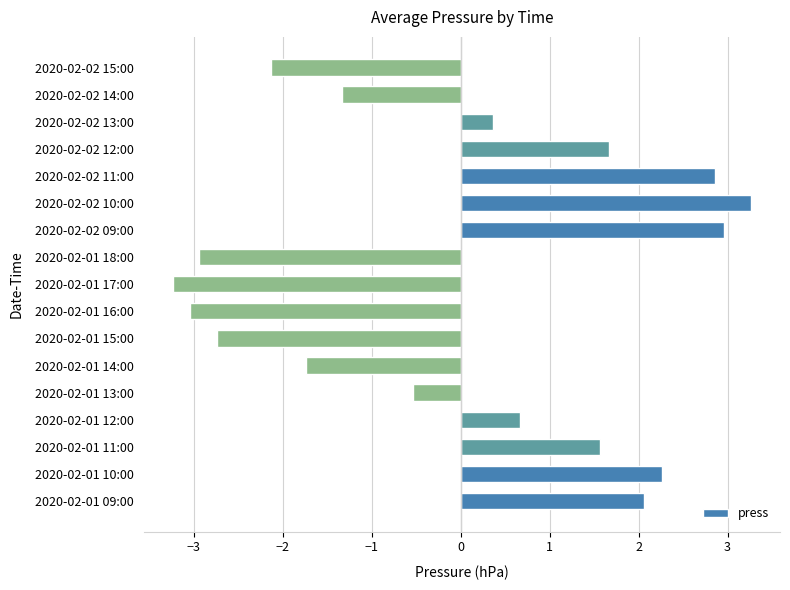

Which category has the lowest value across all series?

2020-02-01 17:00